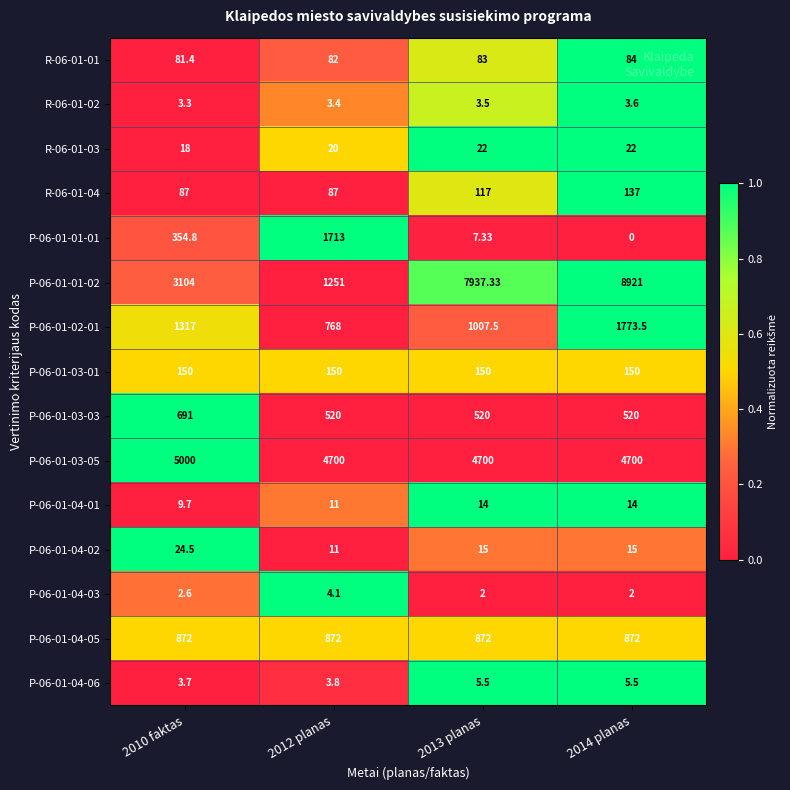

Rank the series by their maximum value, from highest to lowest.

P-06-01-01-02, P-06-01-03-05, P-06-01-02-01, P-06-01-01-01, P-06-01-04-05, P-06-01-03-03, P-06-01-03-01, R-06-01-04, R-06-01-01, P-06-01-04-02, R-06-01-03, P-06-01-04-01, P-06-01-04-06, P-06-01-04-03, R-06-01-02